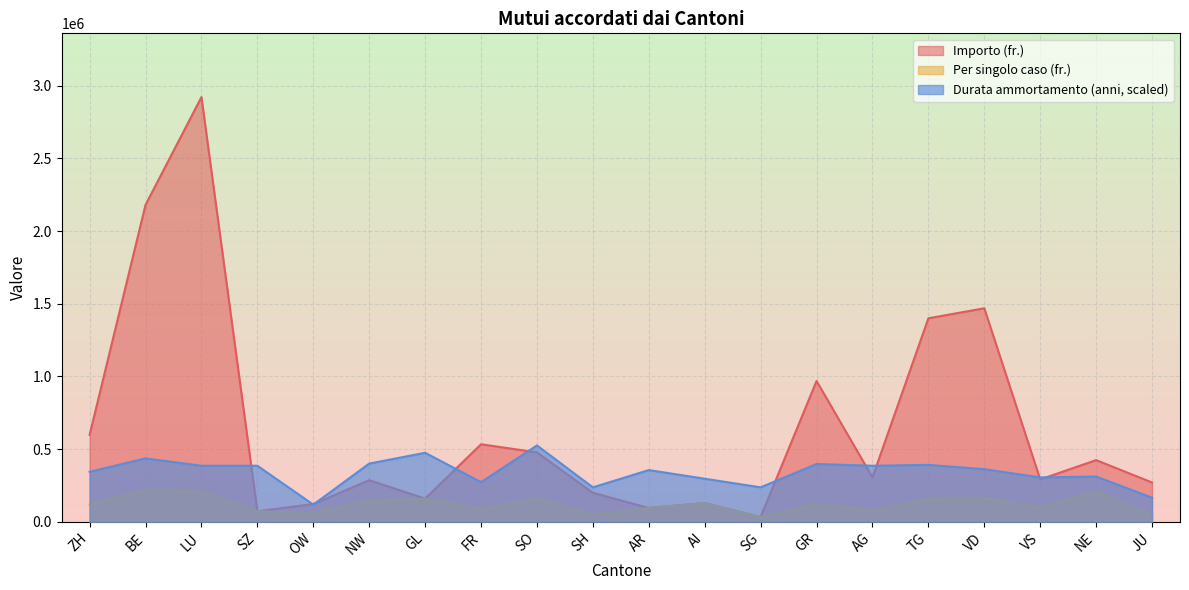

At which label is Durata ammortamento (anni) closest to 322311?

NE